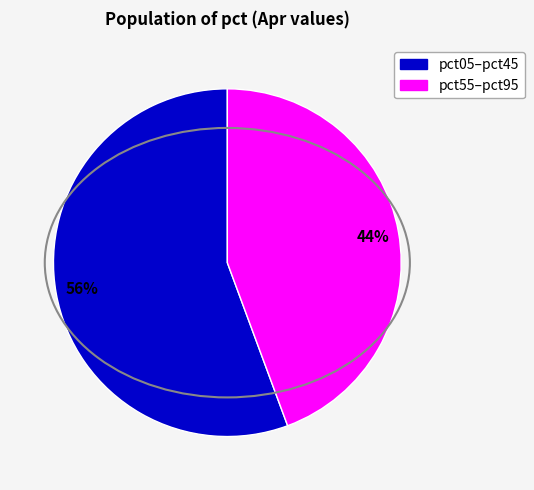

Does any single category account for the majority?

Yes